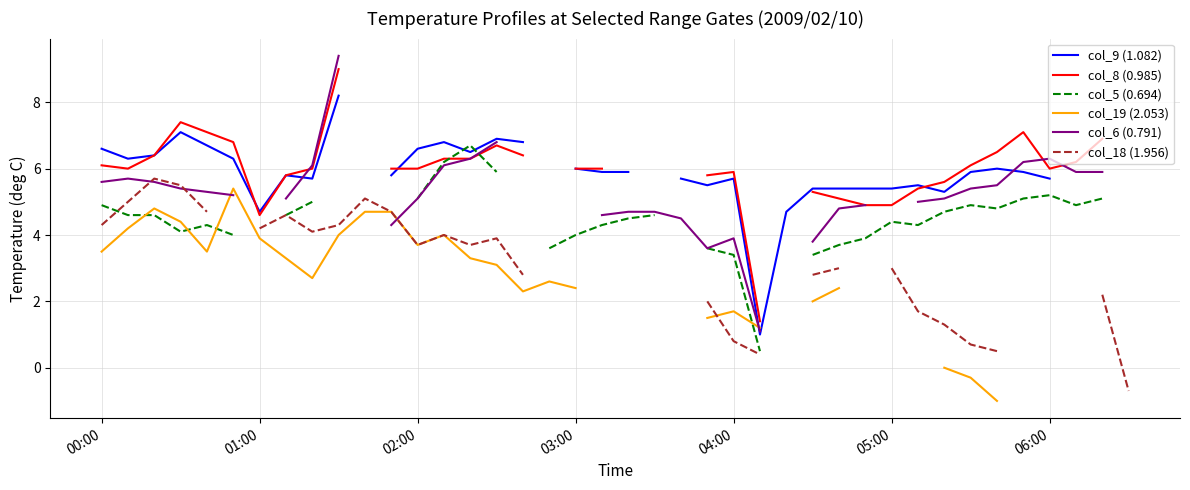

What is the value of the col_9 (1.082) point at the 5th from the left?

6.7